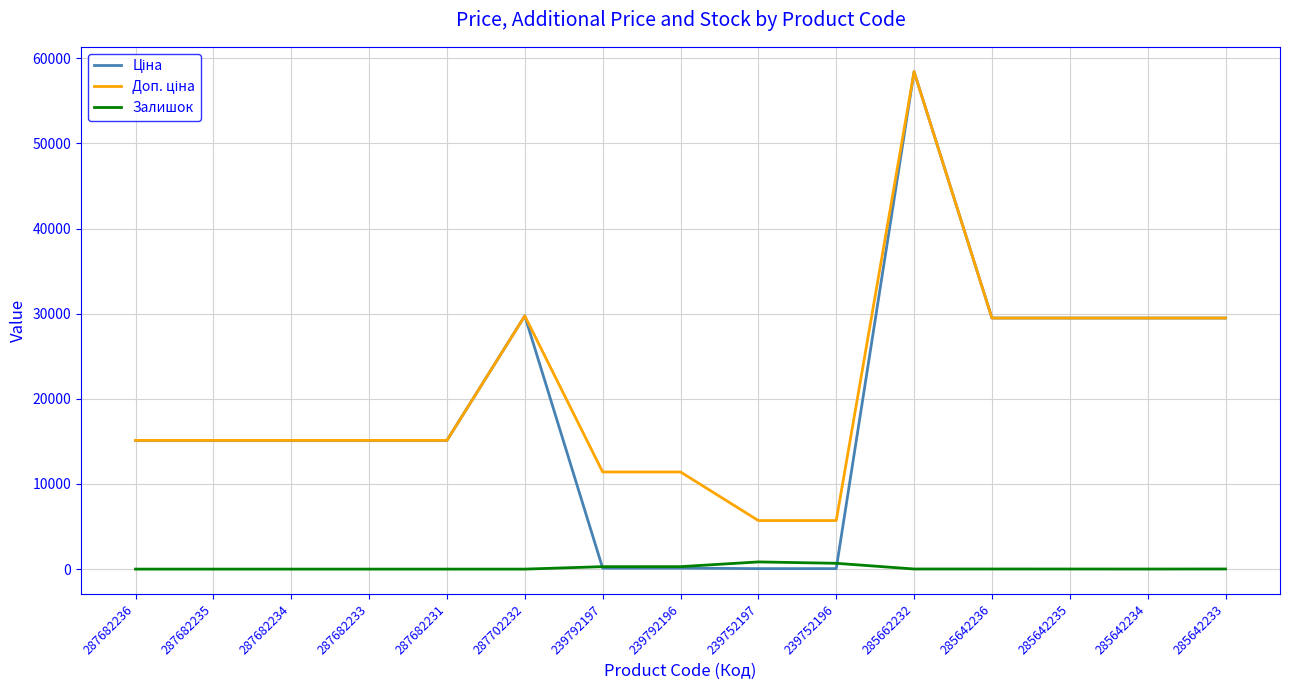

What is the difference between the highest and lowest values at 287682231?

15120.0